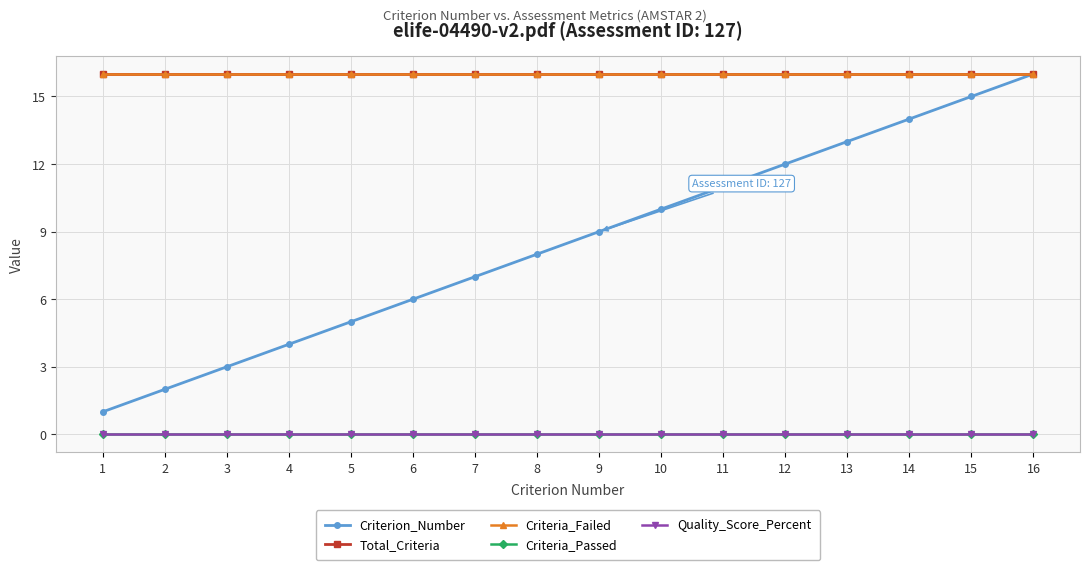

Does the chart display data point markers on the line(s)?

Yes